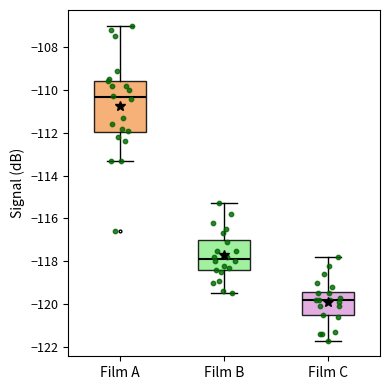

Which box's median line is the highest?

Film A